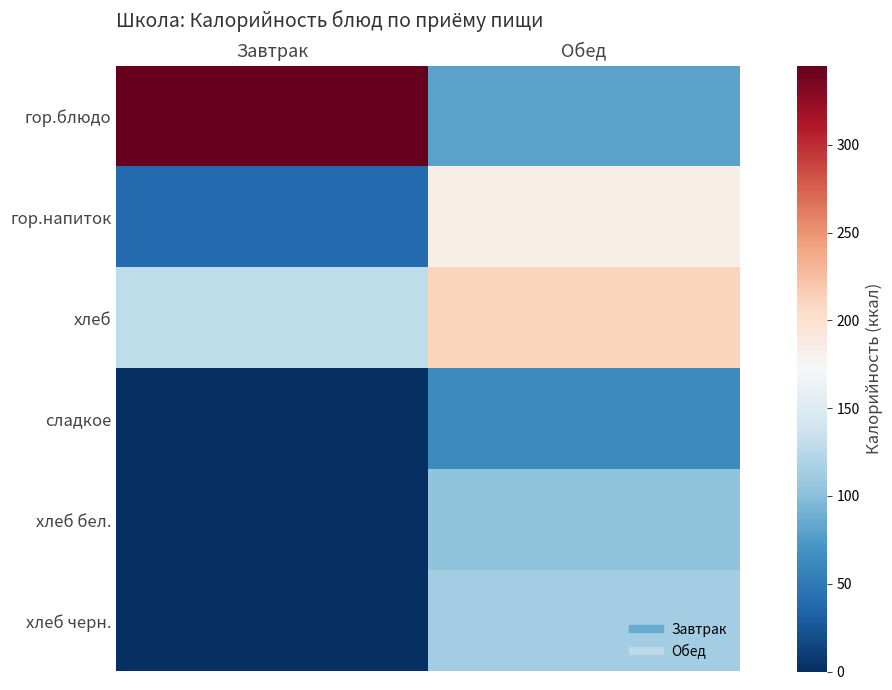

Which series has the largest total across all categories?

гор.блюдо